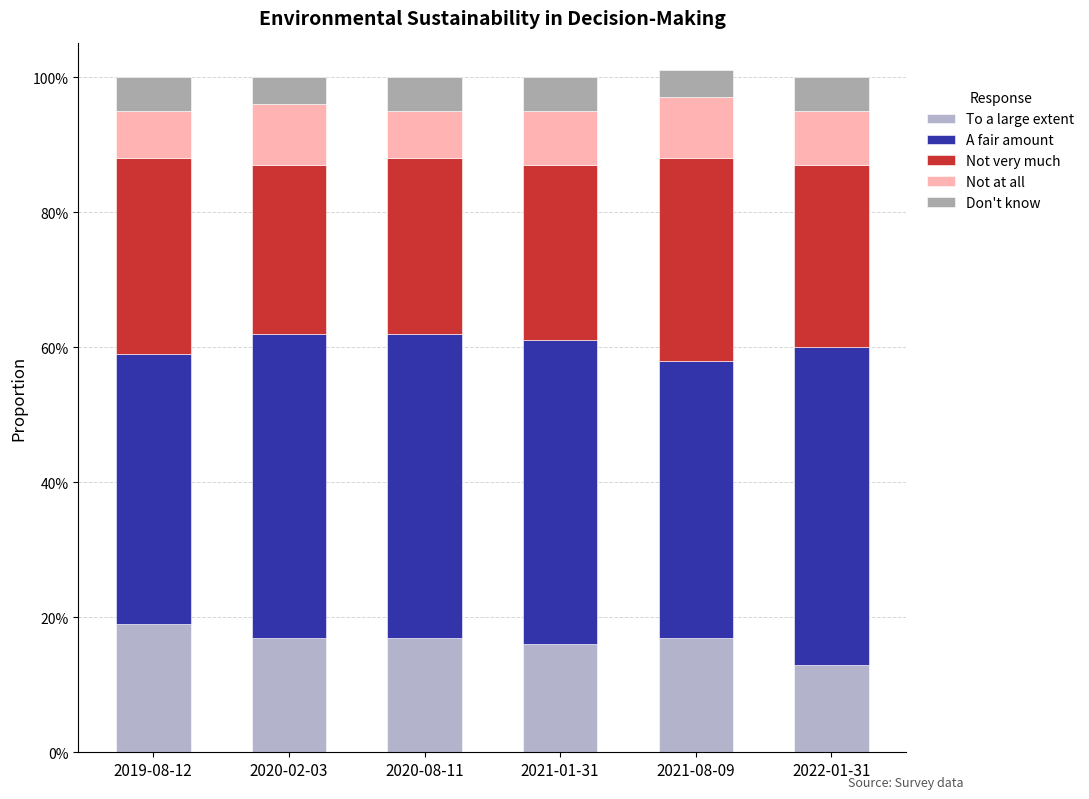

At 2019-08-12, list the series in order from smallest to largest.

Don't know, Not at all, To a large extent, Not very much, A fair amount